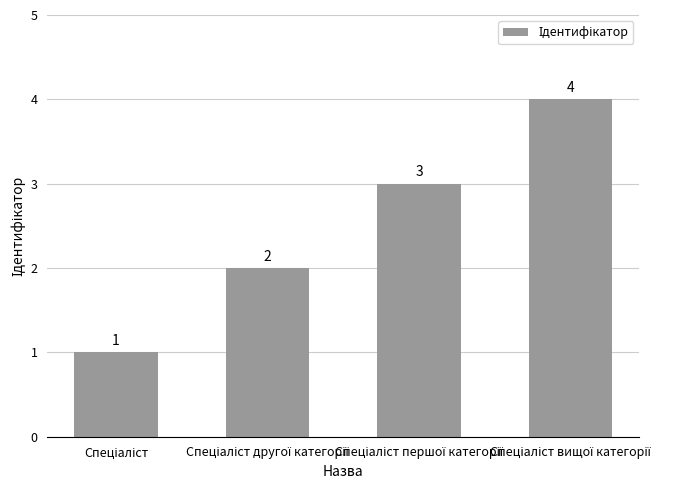

Does the chart contain any negative values?

No